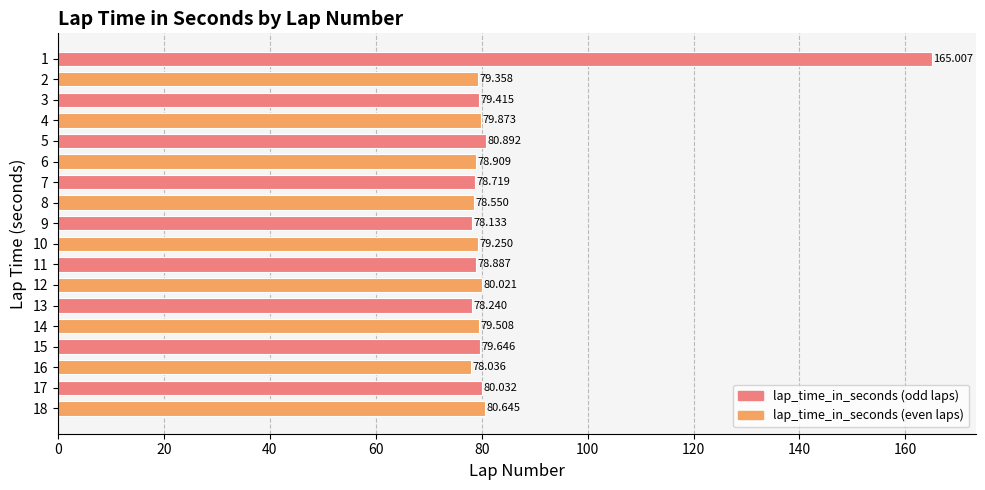

Approximately how many times larger is the value at 10 compared to 16?

1.0